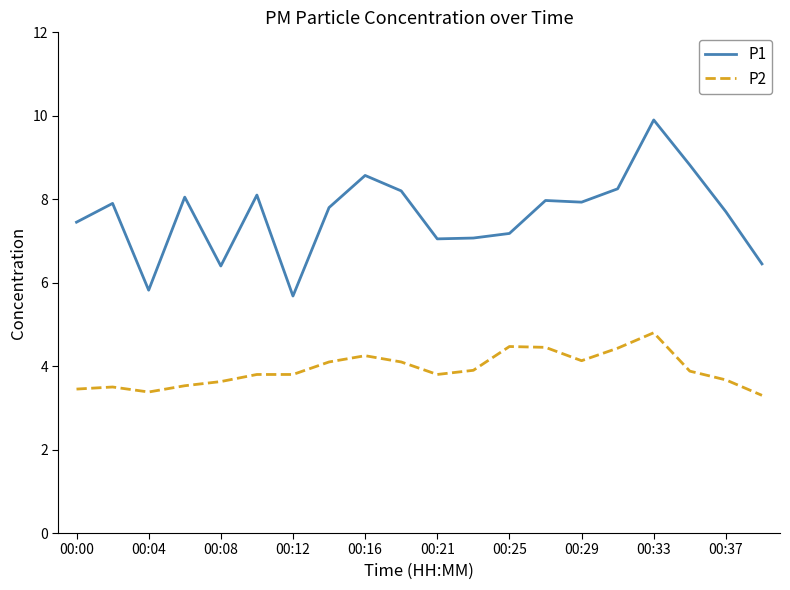

What are all the series names shown in the legend?

P1, P2